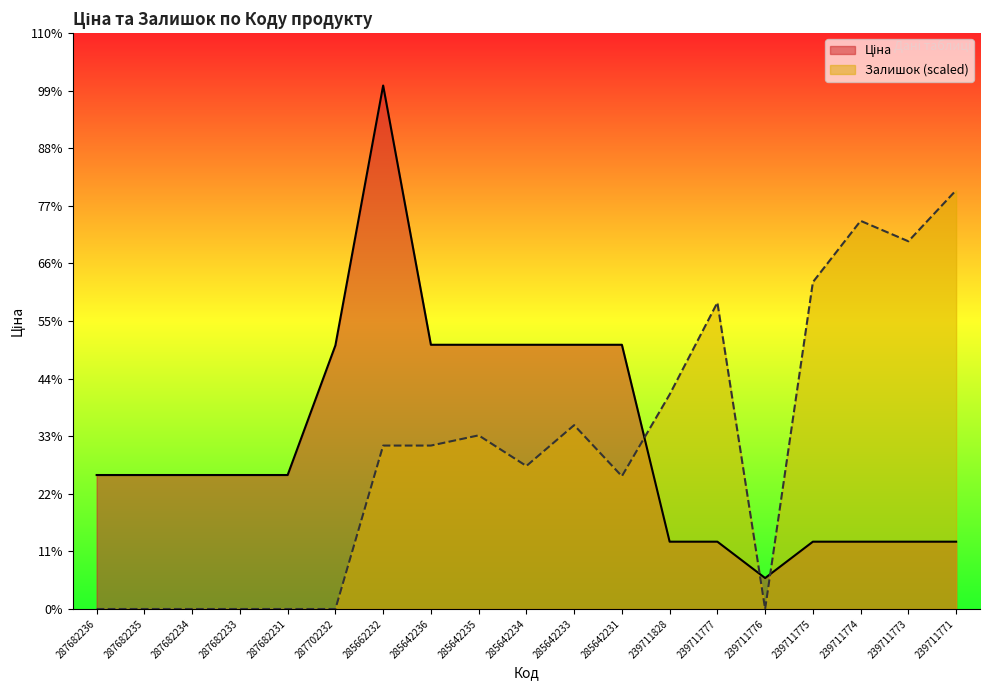

Reading left to right, what are all the values shown in this chart?

Ціна: 287682236=14800.8	287682235=14800.8	287682234=14800.8	287682233=14800.8	287682231=14800.8	287702232=29119.2	285662232=57826.2	285642236=29188.5	285642235=29188.5	285642234=29188.5	285642233=29188.5	285642231=29188.5	239711828=7436.2	239711777=7436.2	239711776=3420.6	239711775=7436.2	239711774=7436.2	239711773=7436.2	239711771=7436.2
Залишок: 287682236=0.0	287682235=0.0	287682234=0.0	287682233=0.0	287682231=0.0	287702232=0.0	285662232=18053.1	285642236=18053.1	285642235=19181.4	285642234=15796.4	285642233=20309.7	285642231=14668.1	239711828=23694.6	239711777=33849.5	239711776=0.0	239711775=36106.1	239711774=42876.0	239711773=40619.4	239711771=46261.0